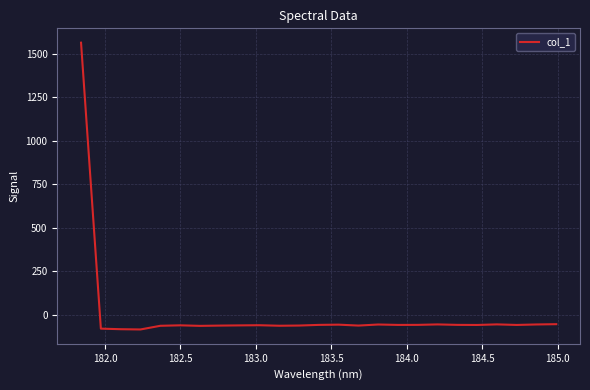

How many lines are shown in the chart?

1